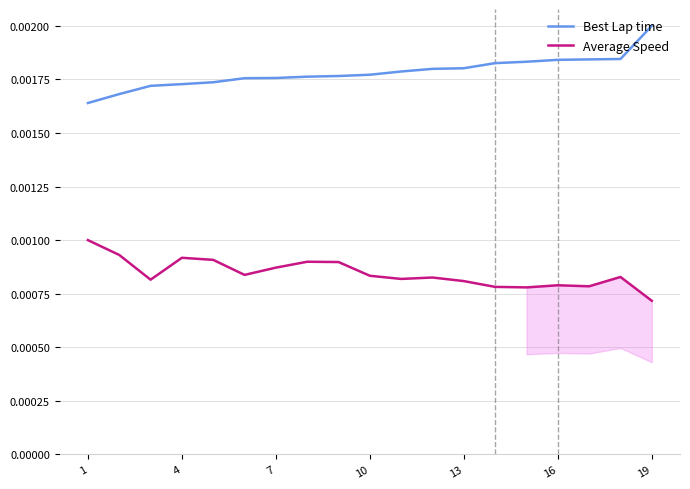

True or false: Best Lap time and Average Speed cross at least once.

False